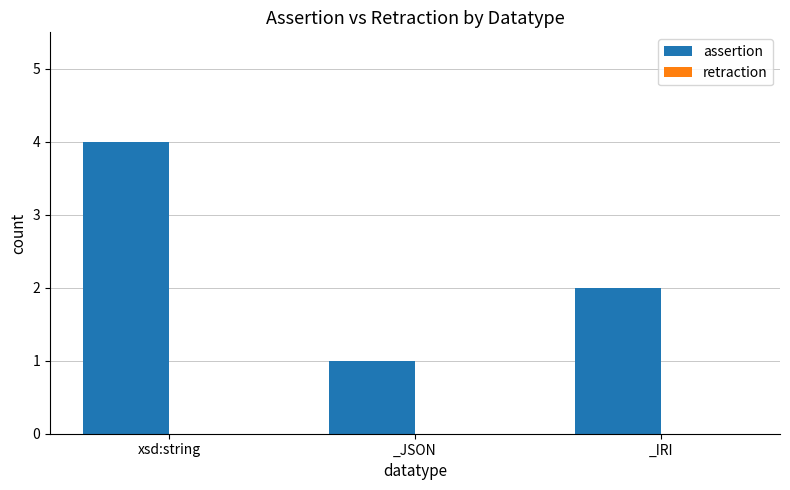

Are the bars grouped side by side (vs. stacked)?

No